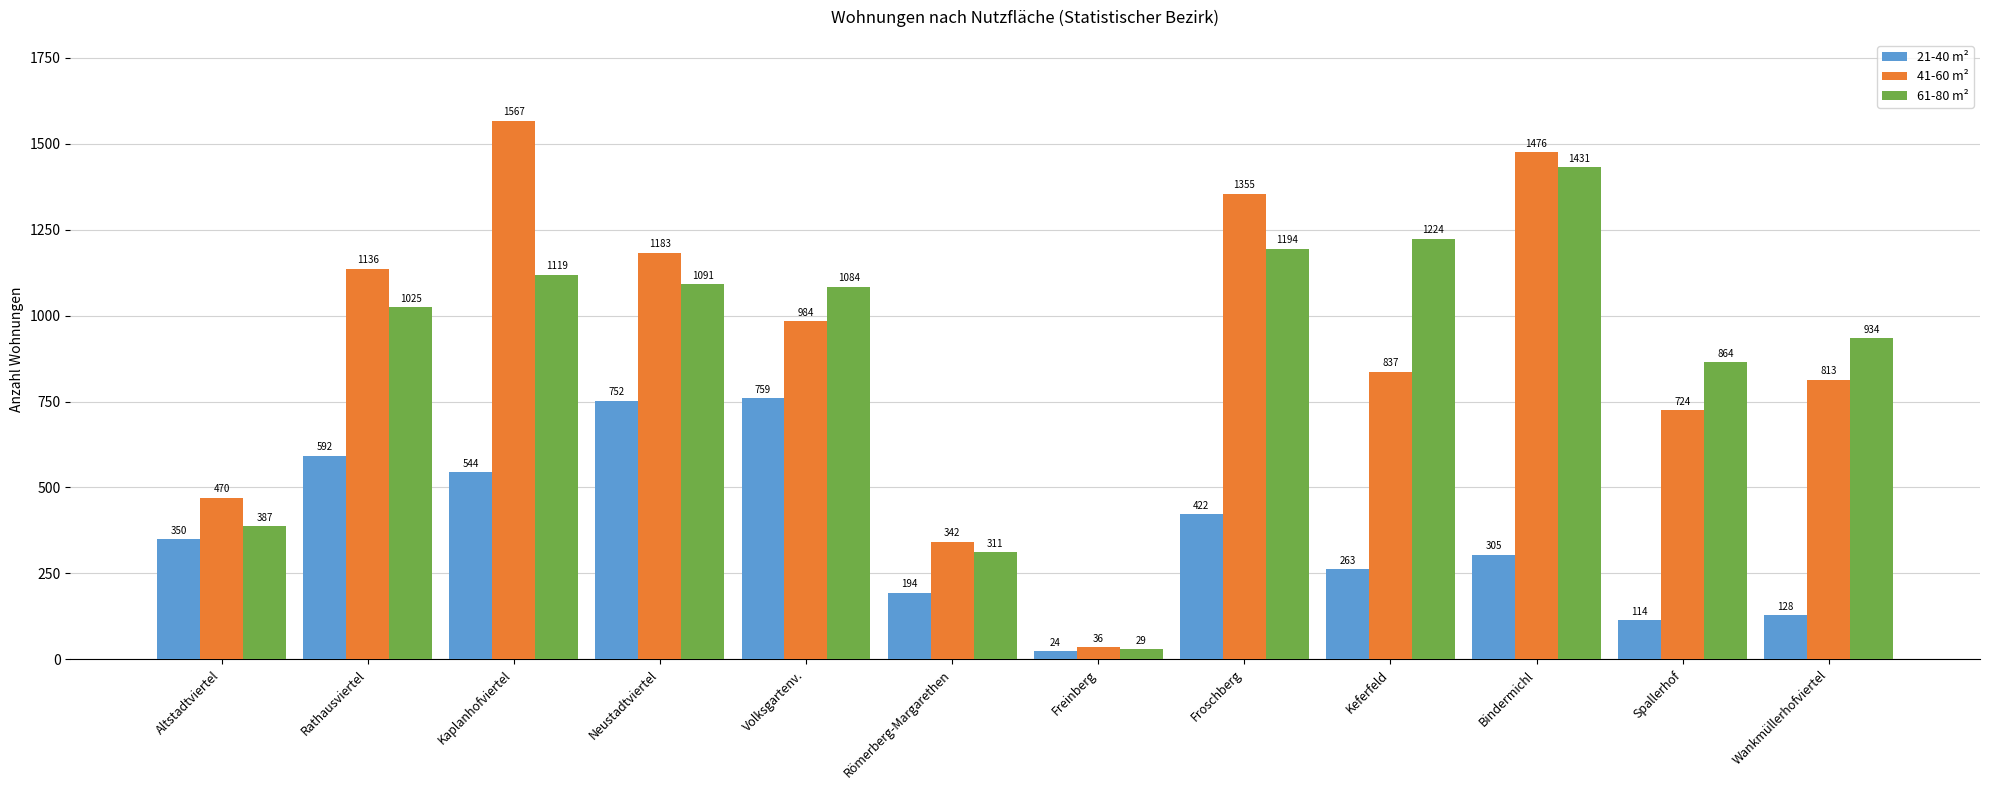

What are all the series names shown in the legend?

21-40 m², 41-60 m², 61-80 m²